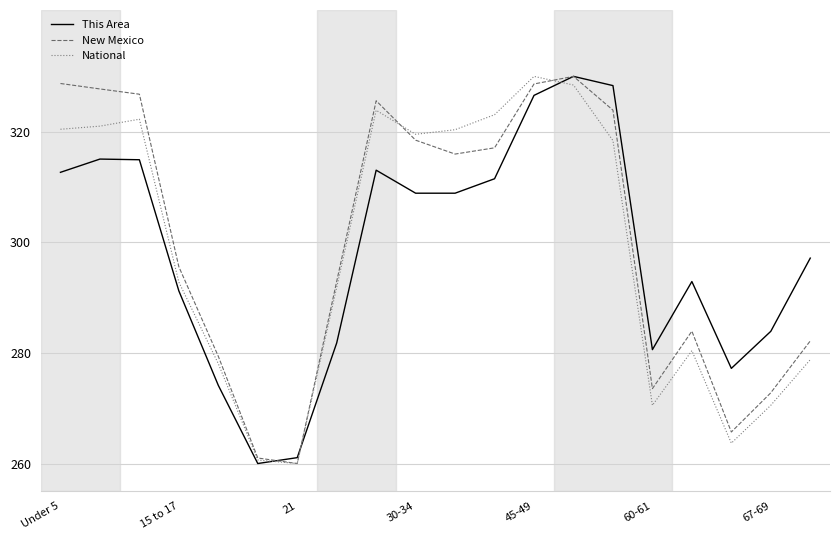

What is the minimum value shown in the chart?

260.0